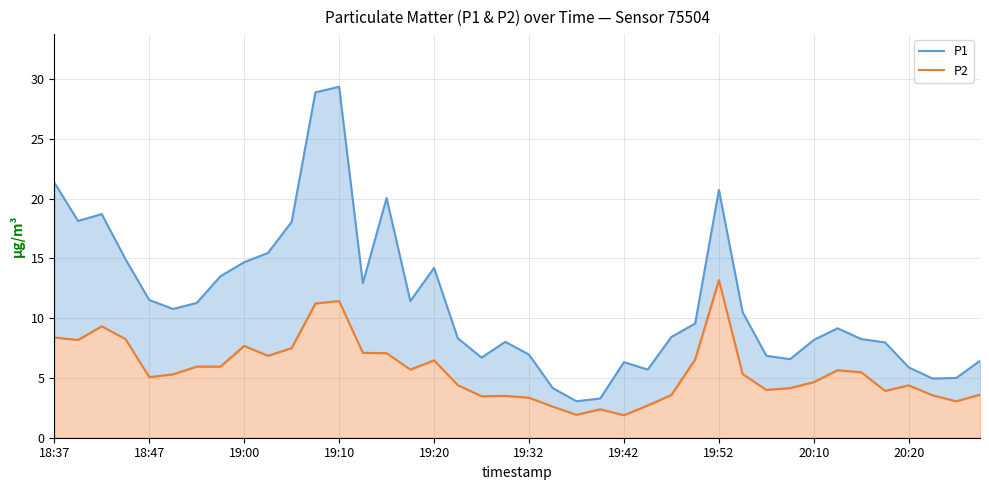

At 18:47, list the series in order from largest to smallest.

P1, P2